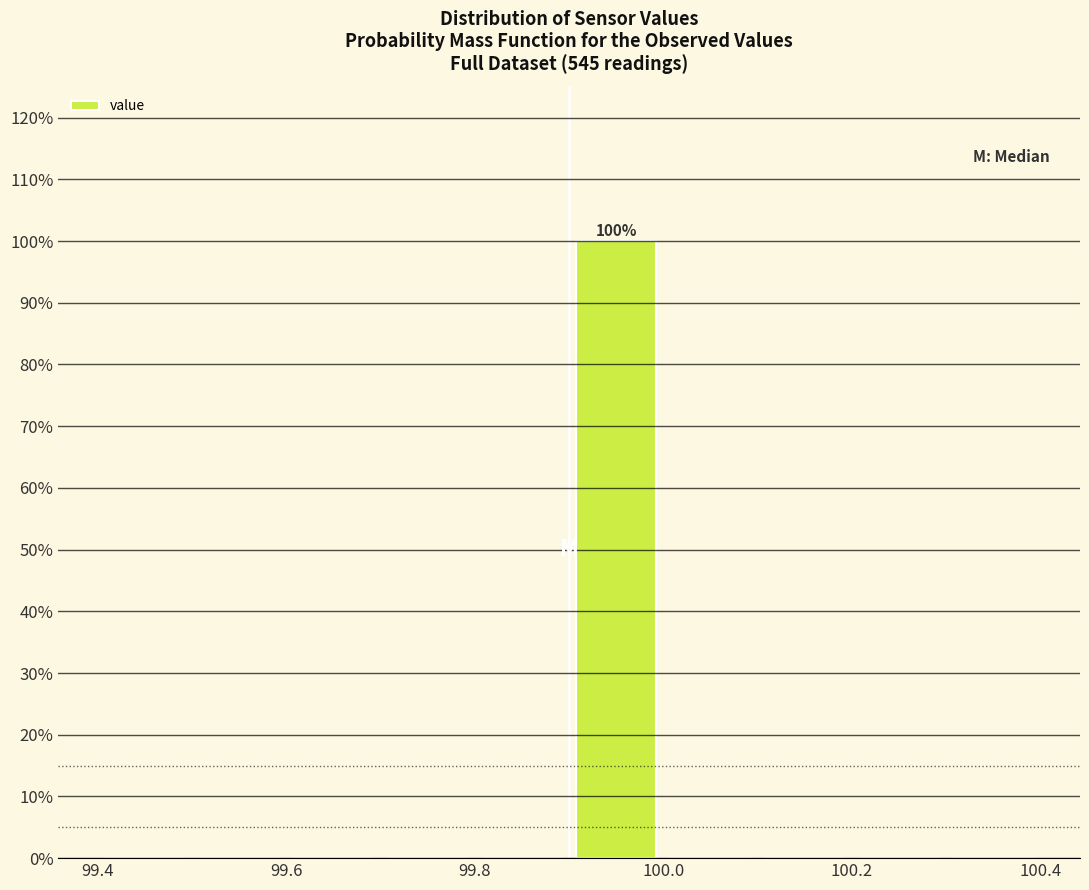

Which range on the x-axis has the tallest bar?

99.9 to 100.0